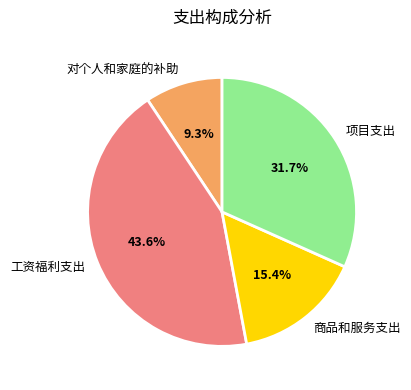

To the nearest percent, what percentage of the pie is 项目支出?

32%